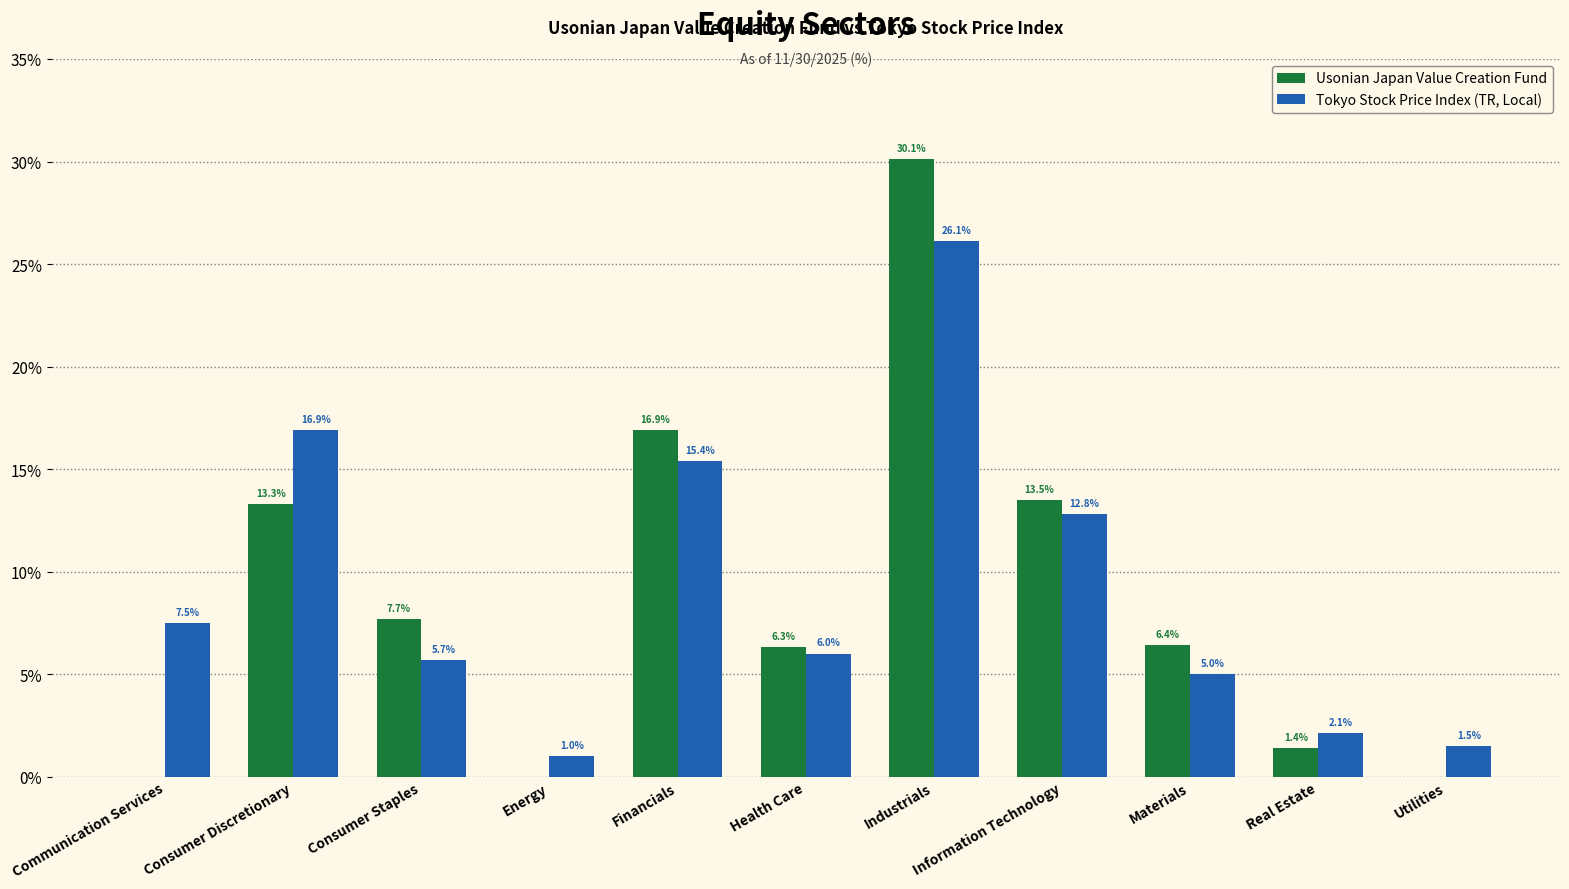

What is the total value across all series at Consumer Discretionary?

30.2